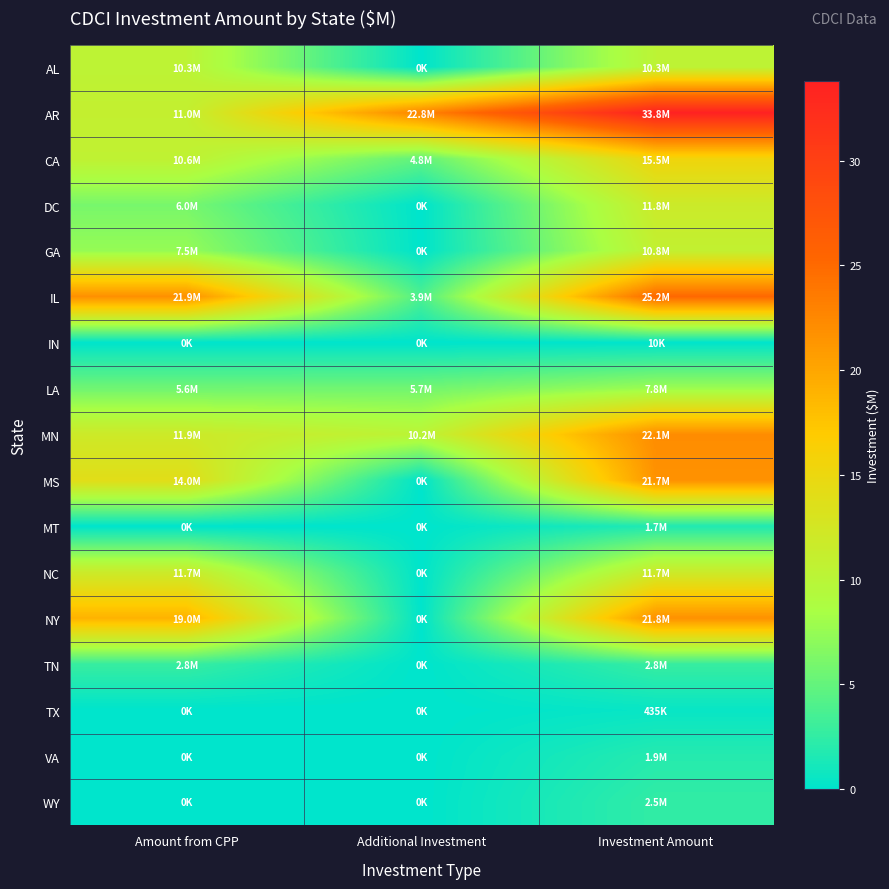

At how many categories does at least one series exceed 11?

3